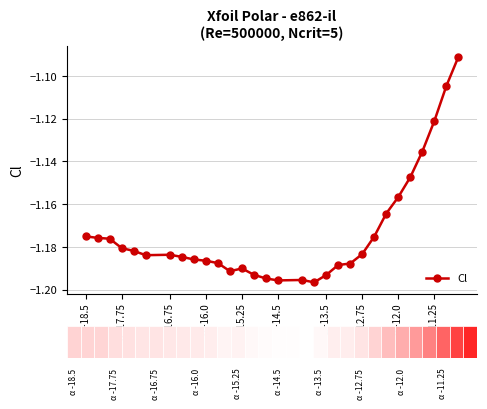

True or false: there are more than 0 points higher than both neighbors.

True